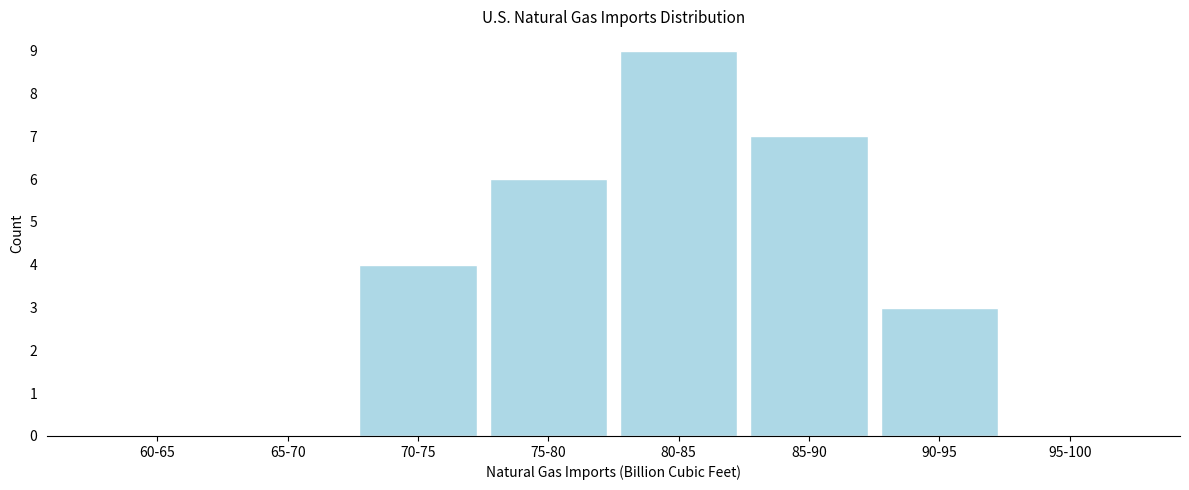

Reading left to right, extract all data points from this chart.

60-65=0	65-70=0	70-75=4	75-80=6	80-85=9	85-90=7	90-95=3	95-100=0